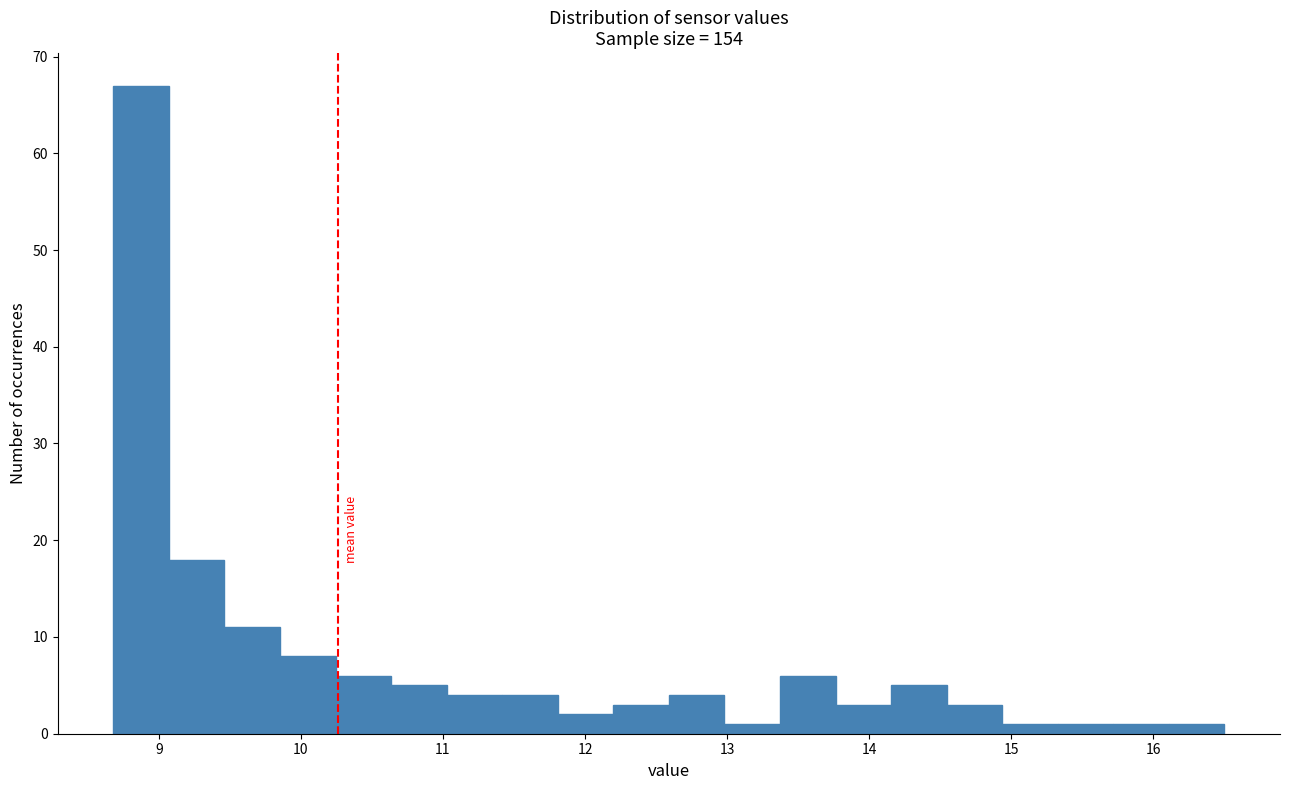

Read against the x-axis, roughly where is the centre of the tallest bar?

8.9